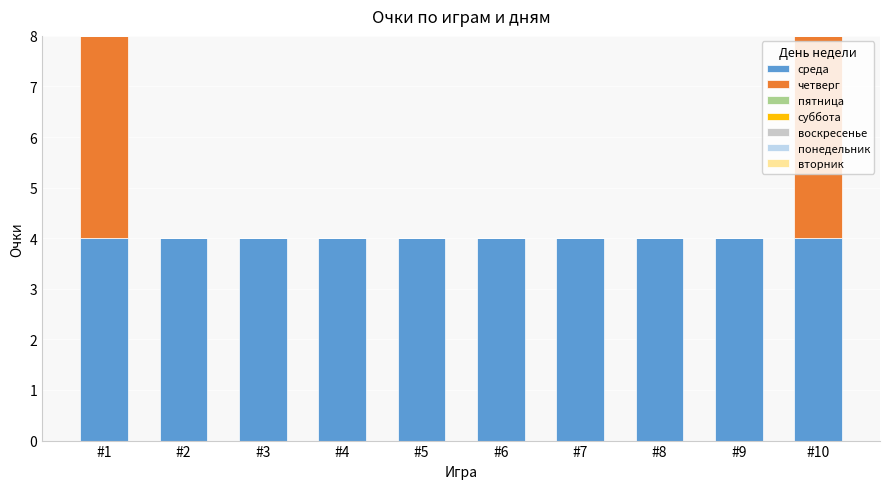

What is the total value across all series at #8?

4